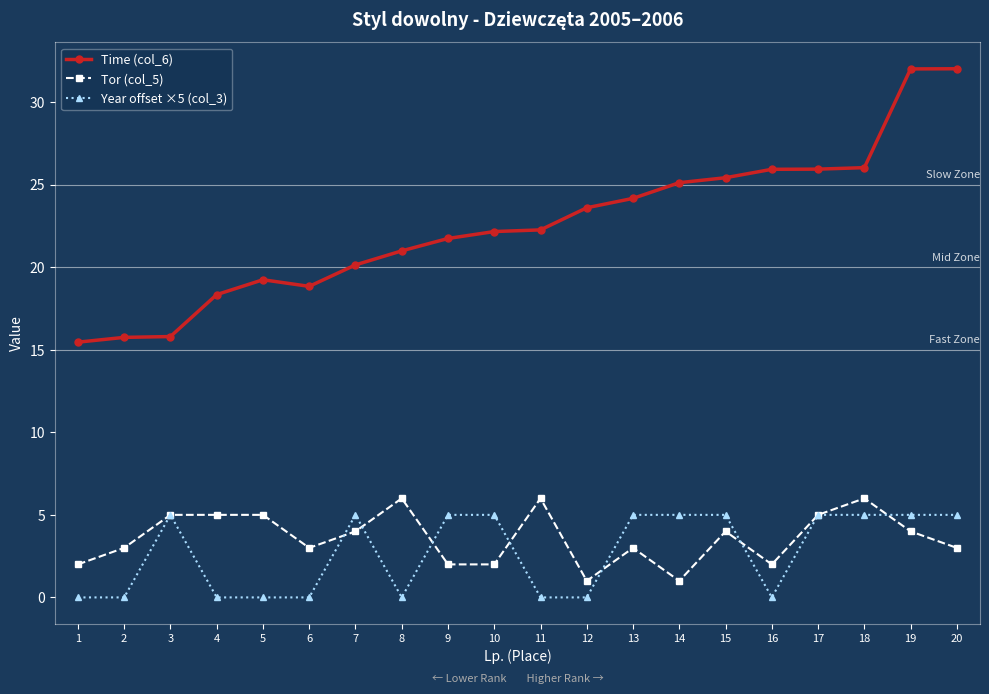

How many distinct data groups are displayed?

3